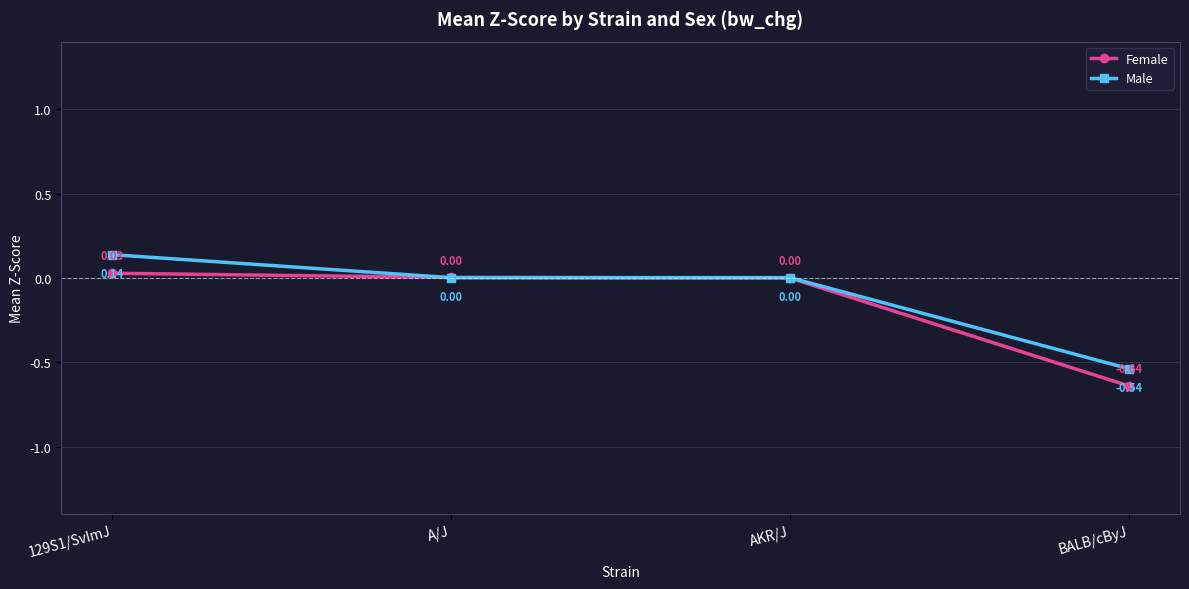

How many data points in Female are less than 0?

1